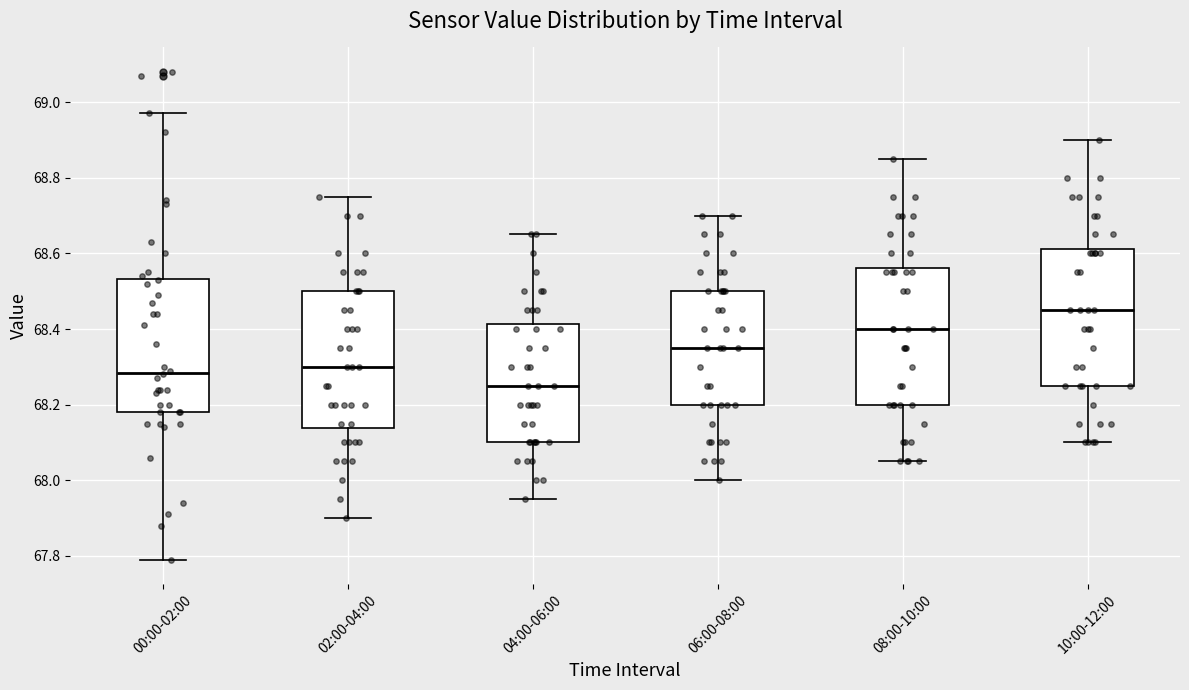

Reading left to right, read every box against the y-axis: the position of its median line, the range the box covers, and the ends of its whiskers. The values are not printed on the chart, so give them approximately, as read against the axis.

00:00-02:00: median 68.28, box 68.18 to 68.54, whiskers 67.80 to 68.98
02:00-04:00: median 68.30, box 68.14 to 68.50, whiskers 67.90 to 68.76
04:00-06:00: median 68.26, box 68.10 to 68.42, whiskers 67.96 to 68.66
06:00-08:00: median 68.36, box 68.20 to 68.50, whiskers 68.00 to 68.70
08:00-10:00: median 68.40, box 68.20 to 68.56, whiskers 68.06 to 68.86
10:00-12:00: median 68.46, box 68.26 to 68.62, whiskers 68.10 to 68.90